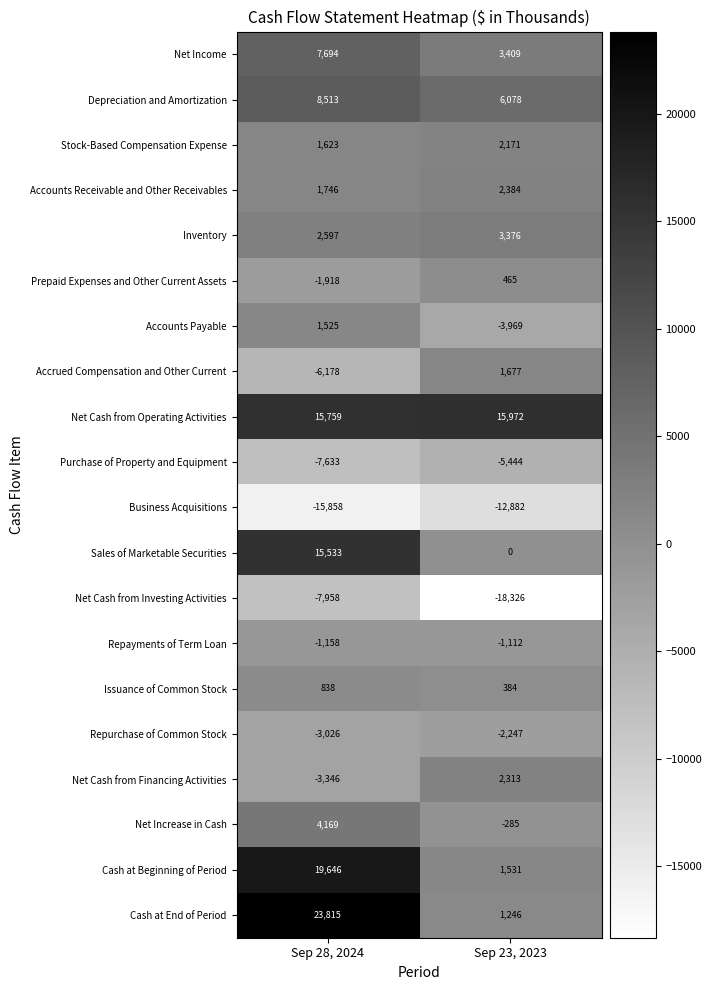

What is the lowest value of the Repayments of Term Loan series?

-1158